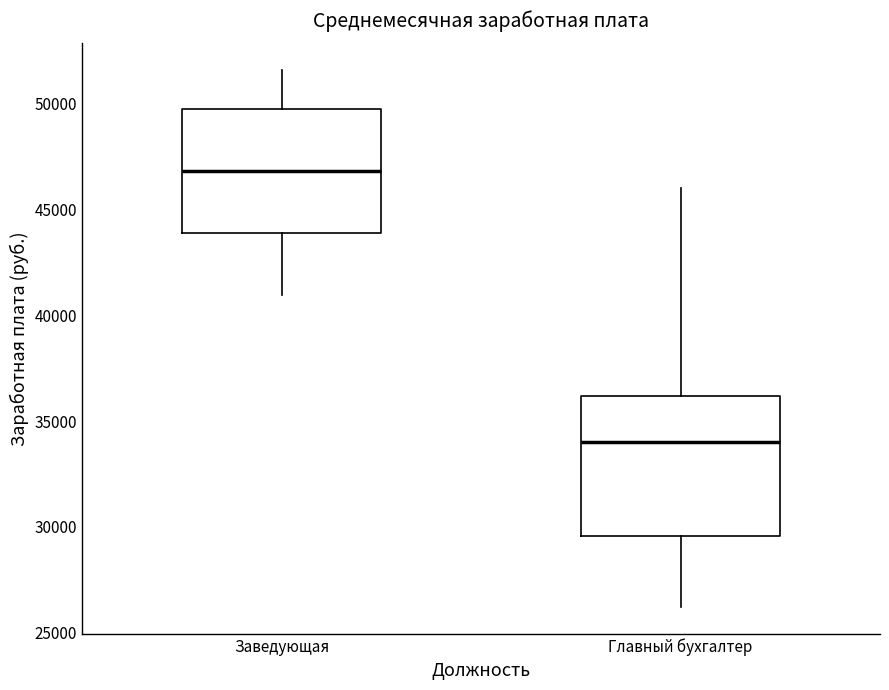

Reading left to right, transcribe this box plot: for each box, give where its median line is, the range the box spans, and where its two whiskers end, as read against the y-axis. The values are not printed on the chart, so give them approximately, as read against the axis.

Заведующая: median 47000, box 44000 to 50000, whiskers 41000 to 51500
Главный бухгалтер: median 34000, box 29500 to 36000, whiskers 26000 to 46000